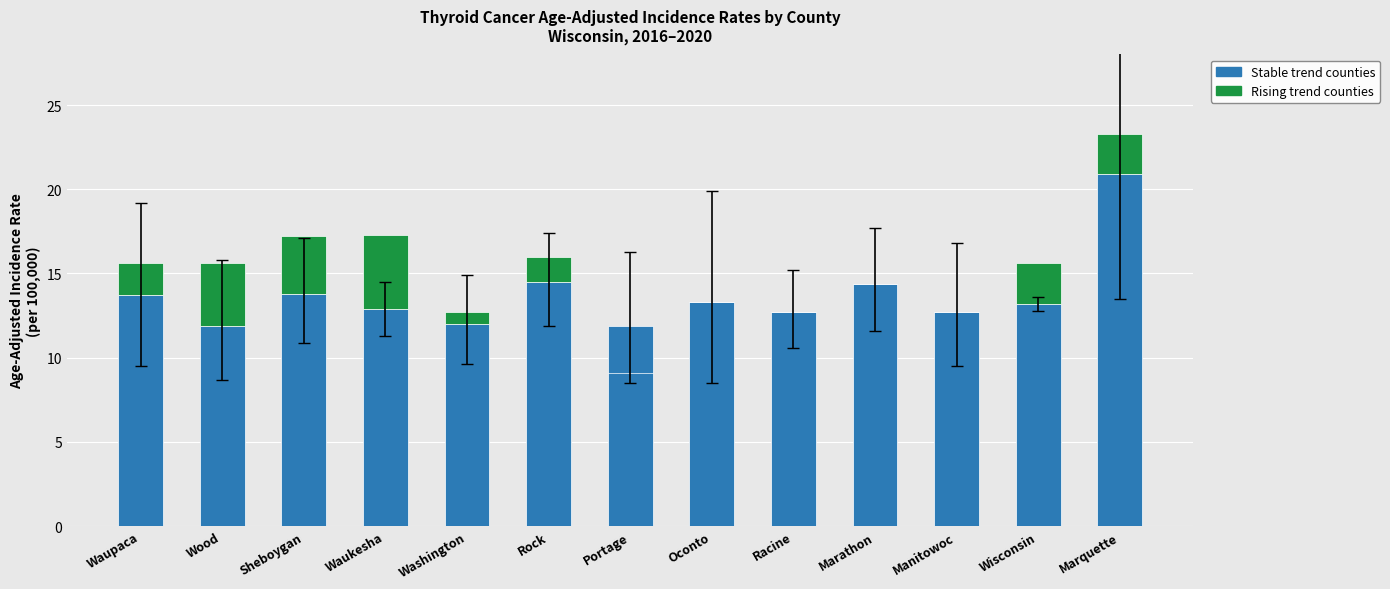

Rank the series by their maximum value, from highest to lowest.

stable, rising